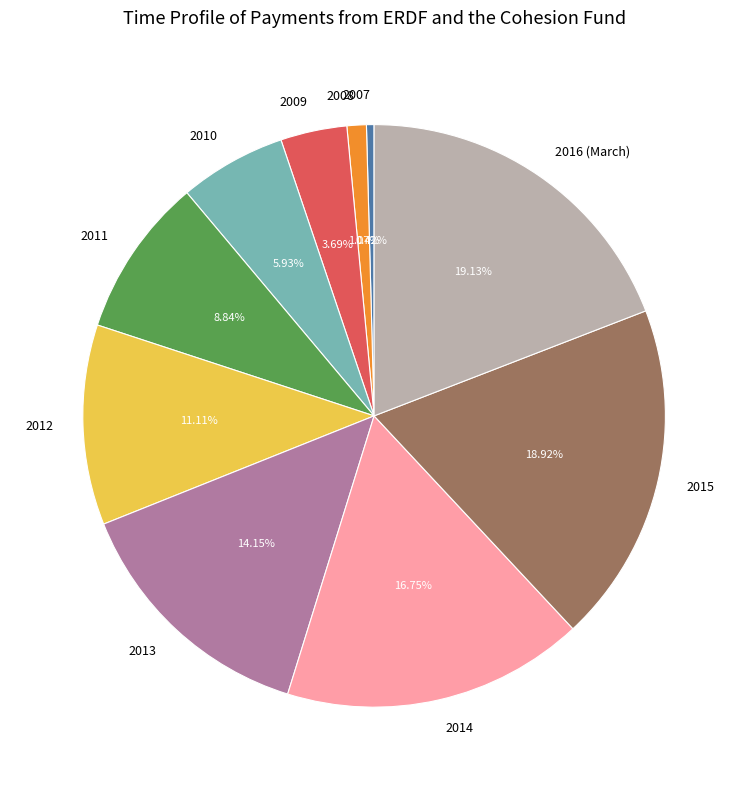

Is the sum of 2012 and 2014 greater than half?

No